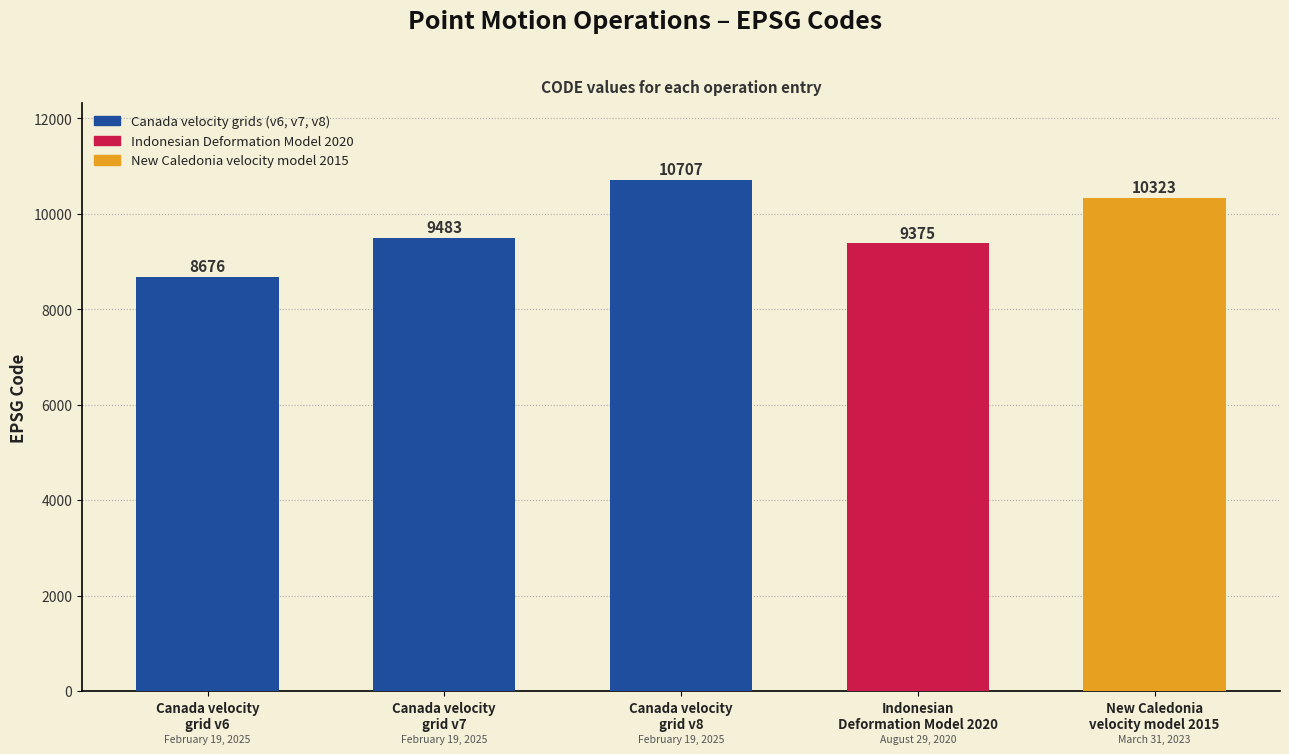

Rank the categories by value from highest to lowest.

Canada velocity
grid v8, New Caledonia
velocity model 2015, Canada velocity
grid v7, Indonesian
Deformation Model 2020, Canada velocity
grid v6